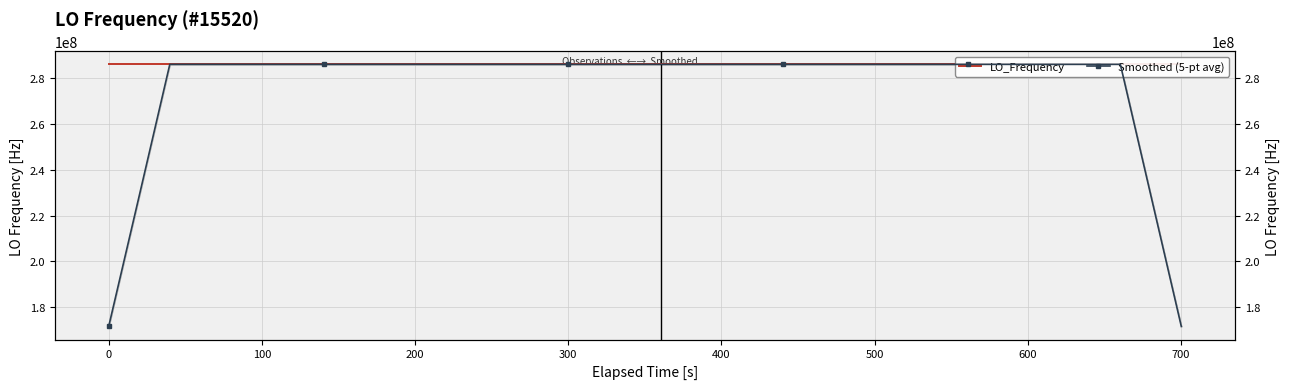

At which category does LO_Frequency reach its first local valley?

400